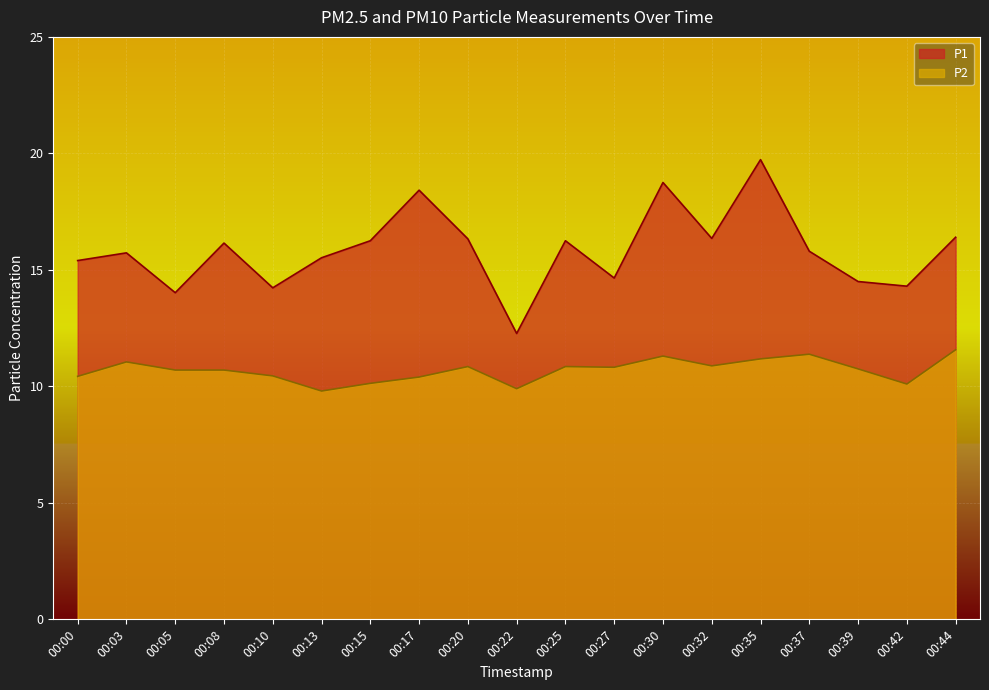

How many interior local peaks does the P1 series have?

6